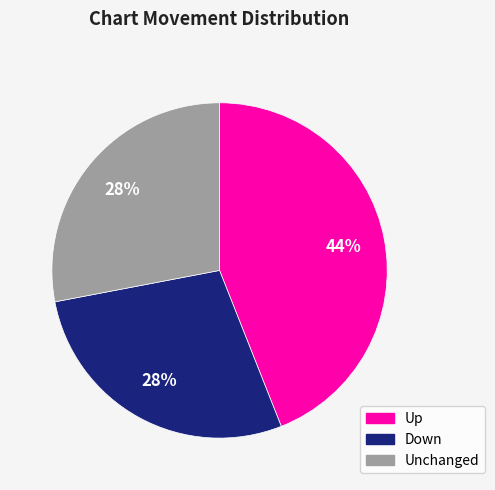

Is it true that Down is 28% of the pie?

True